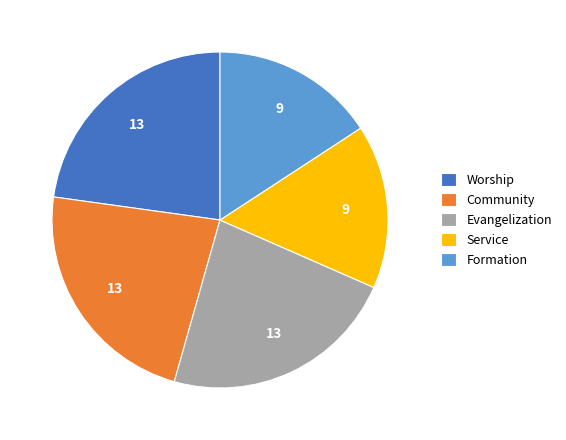

What is the ratio of the value at Formation to the value at Worship?

0.7